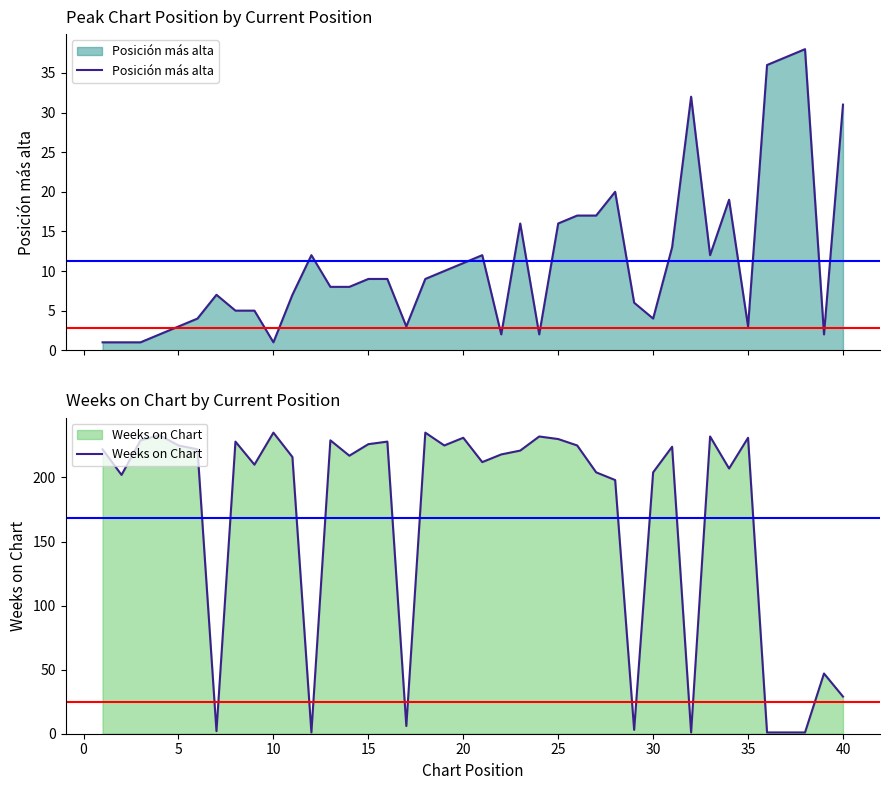

How many series are shown in this chart?

2